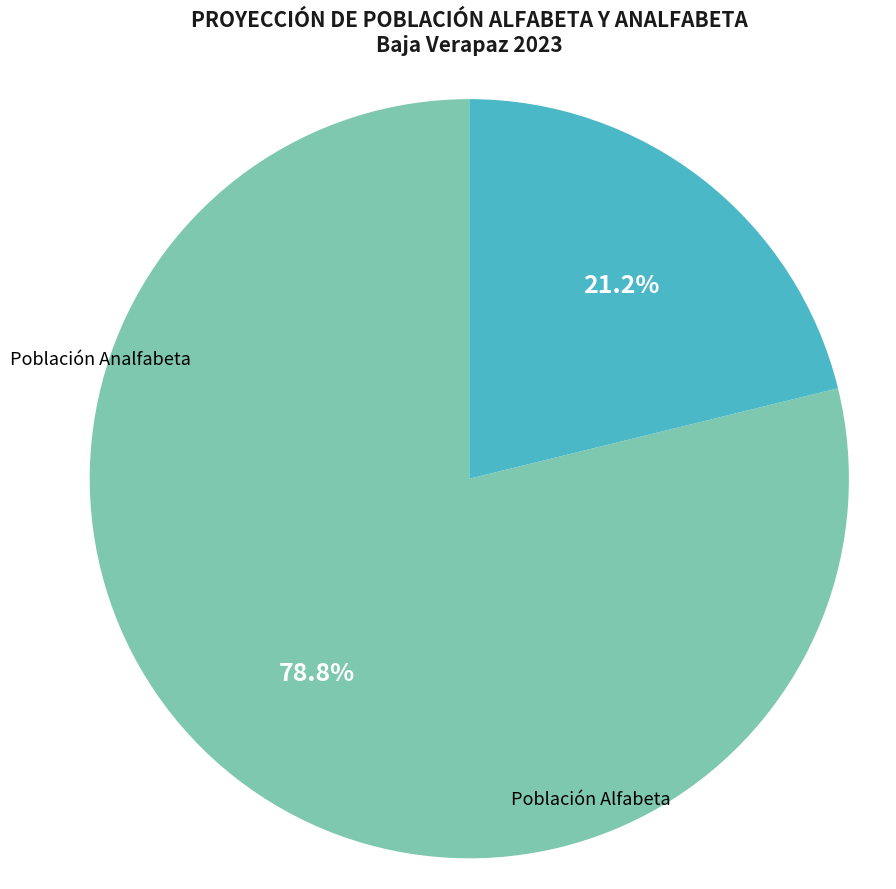

How many segments does this pie chart have?

2